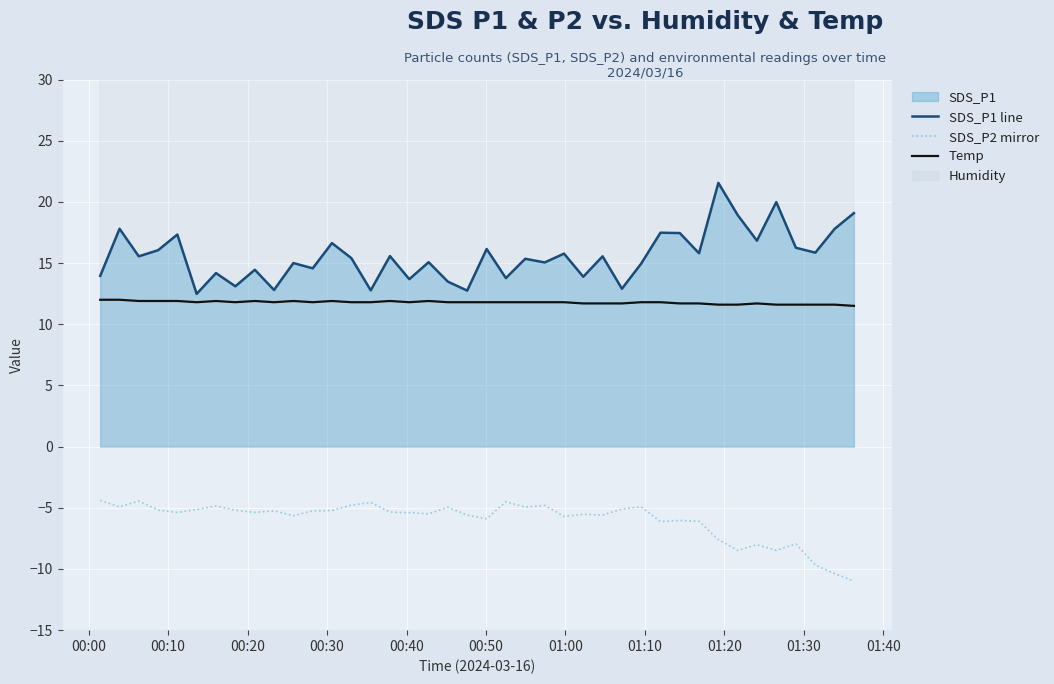

True or false: Temp has more than 0 points higher than both neighbors.

True